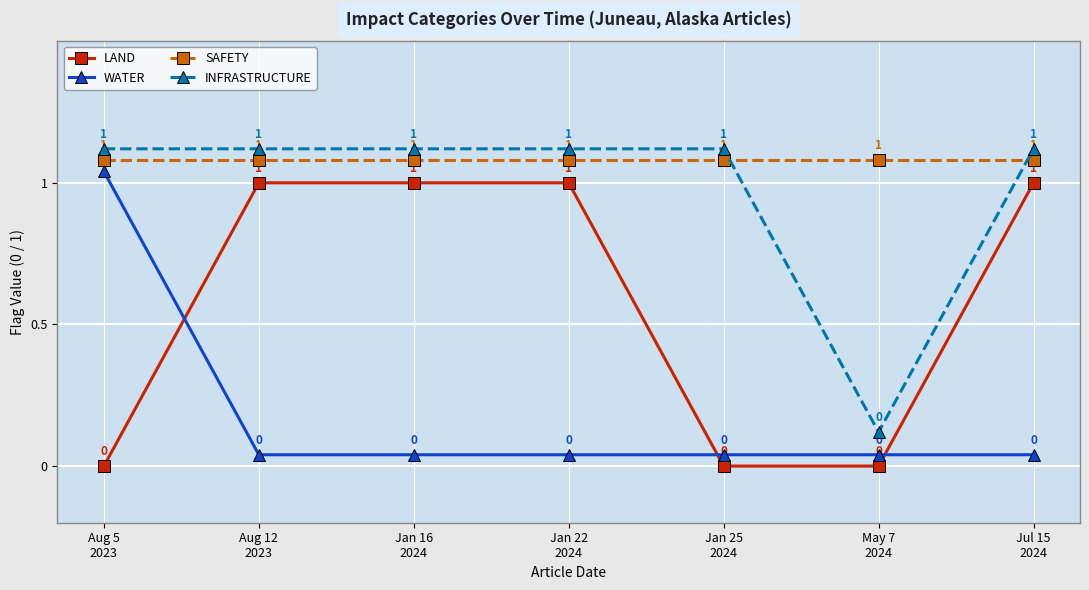

In INFRASTRUCTURE, how many points are lower than both neighbors (excluding endpoints)?

1